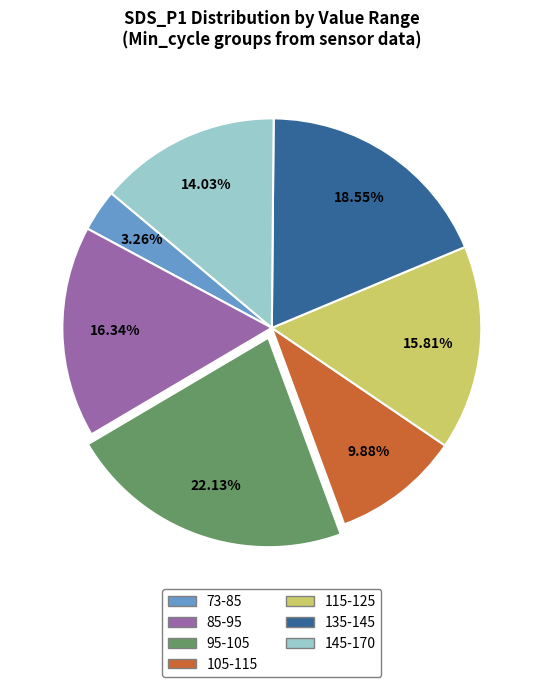

Is there any slice that represents more than half of the pie?

No